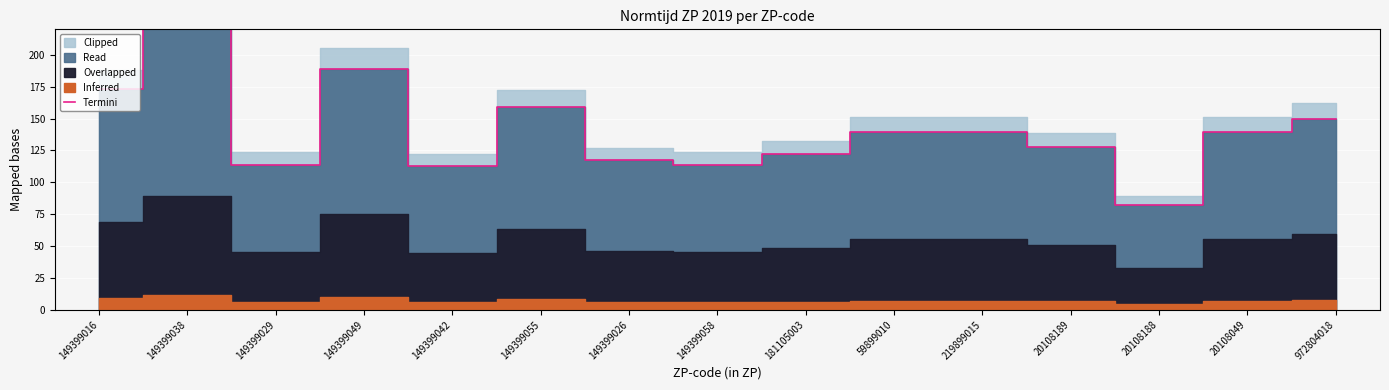

Does the chart display data point markers on the line(s)?

No